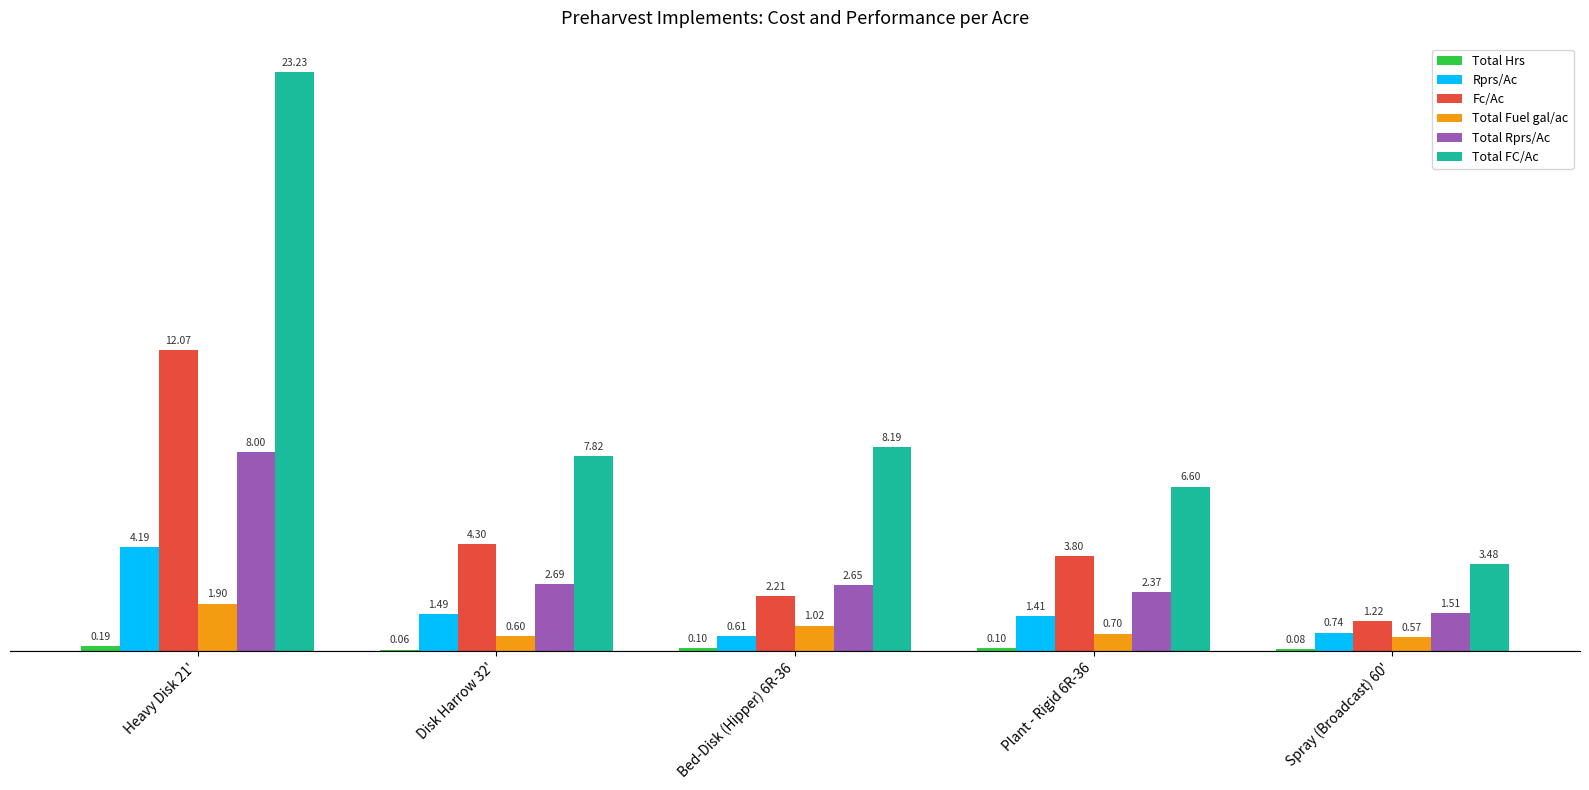

Which category has the highest value across all series?

Heavy Disk 21'